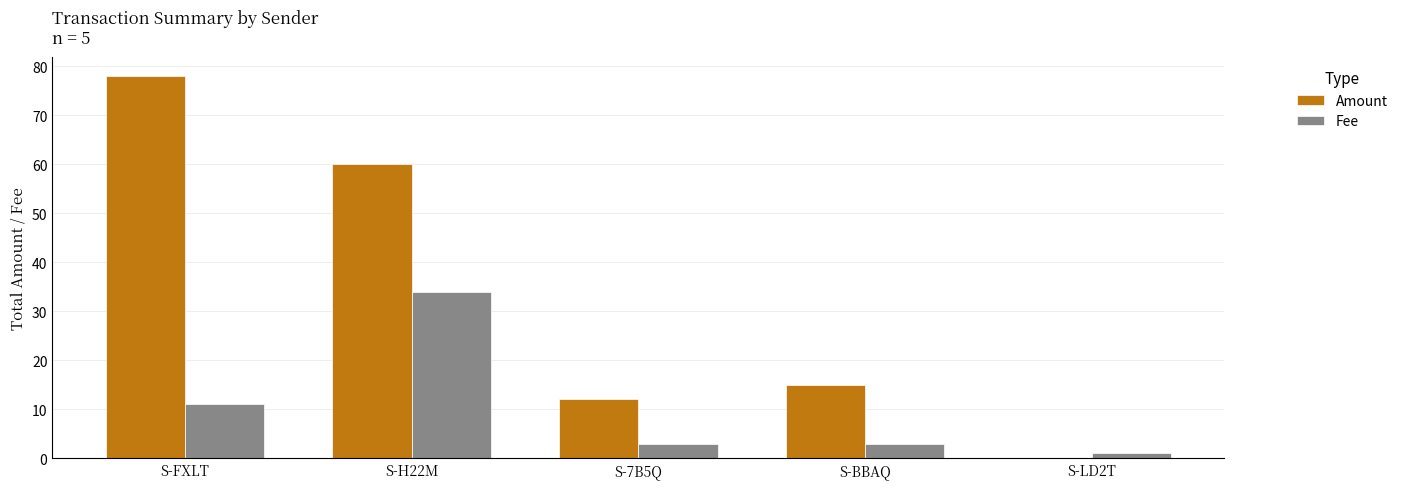

Which series changed the most between S-FXLT and S-7B5Q?

Amount